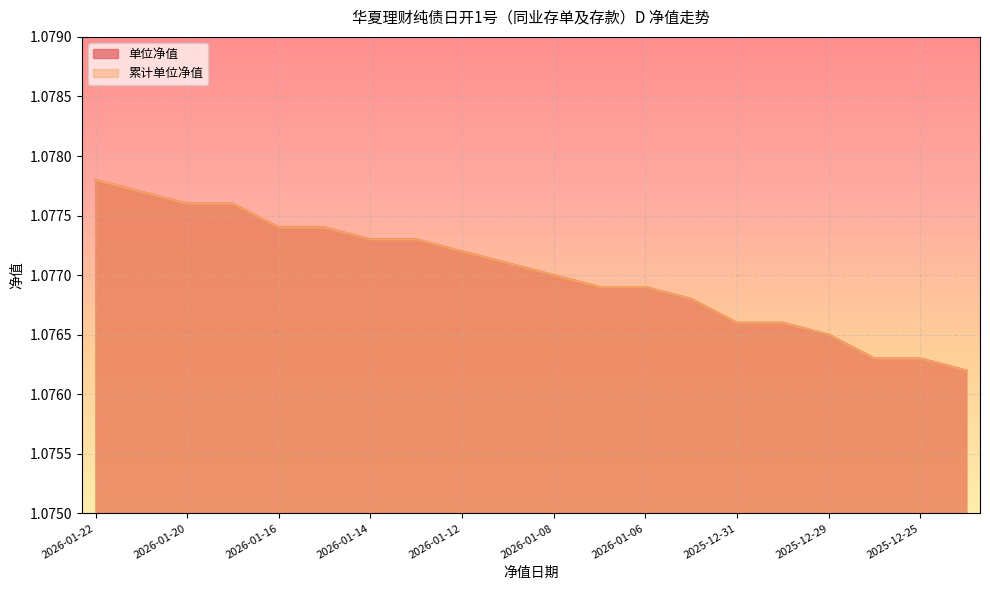

Which series has the largest range (max minus min)?

单位净值